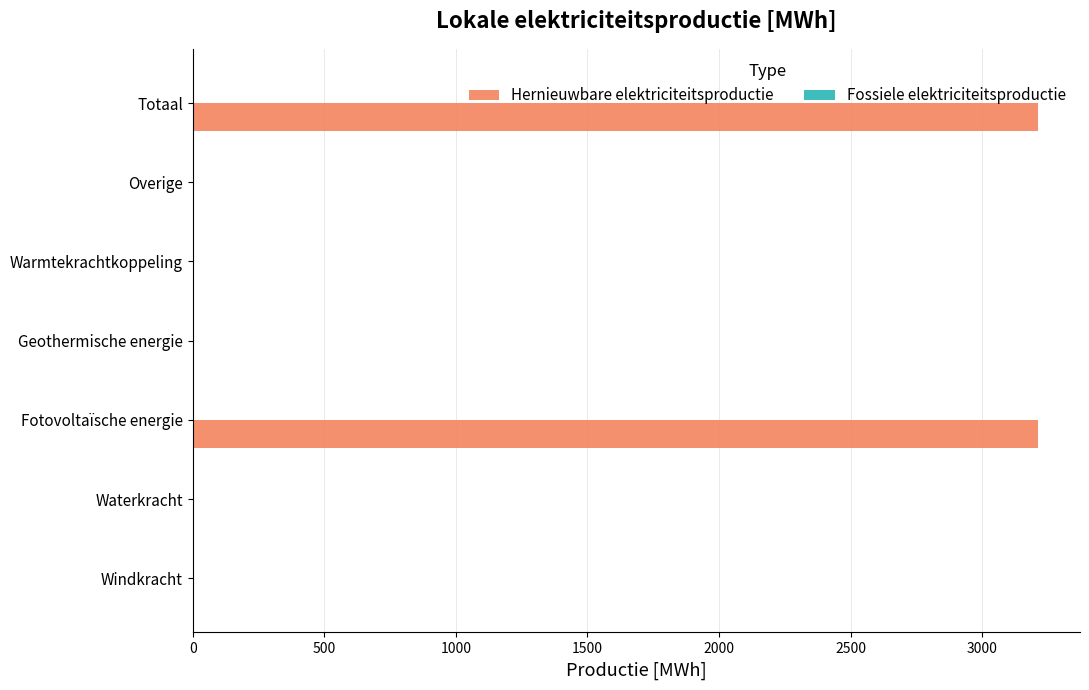

Reading bottom to top, what are all the values shown in this chart?

Windkracht=0.0	Waterkracht=0.0	Fotovoltaïsche energie=3211.4	Geothermische energie=0.0	Warmtekrachtkoppeling=0.0	Overige=0.0	Totaal=3211.4